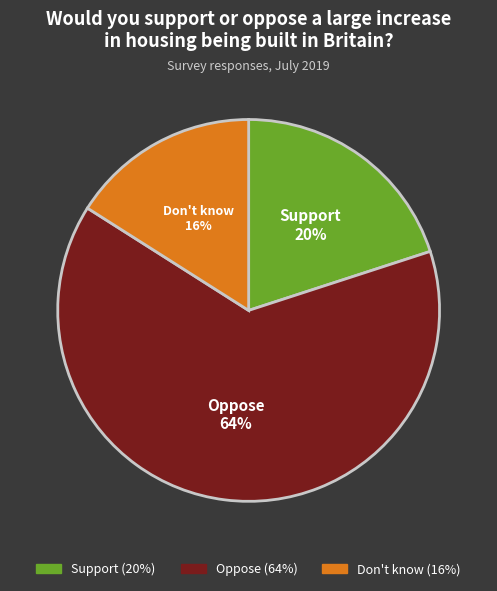

Does Support represent more than half of the total?

No